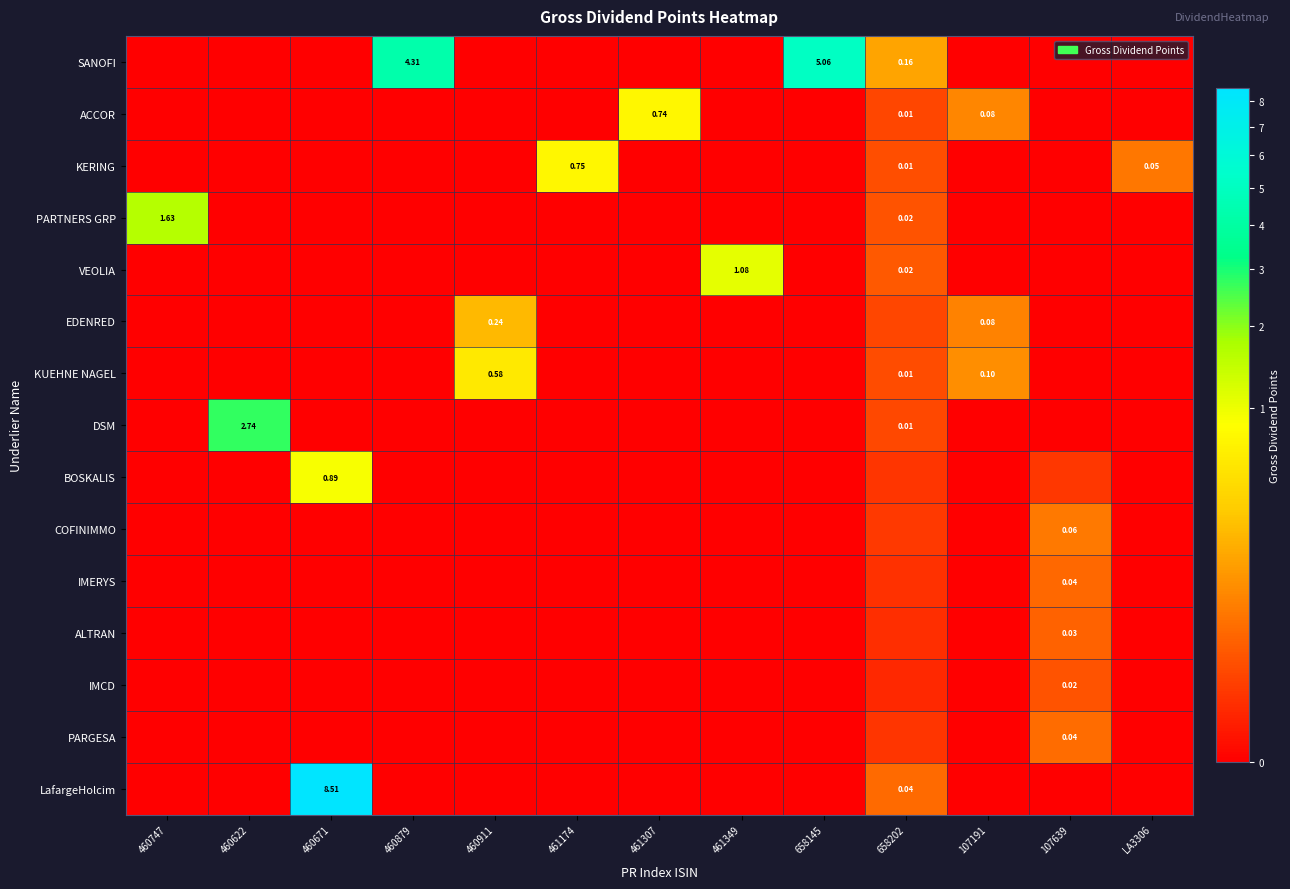

How many categories are shown in the chart?

13